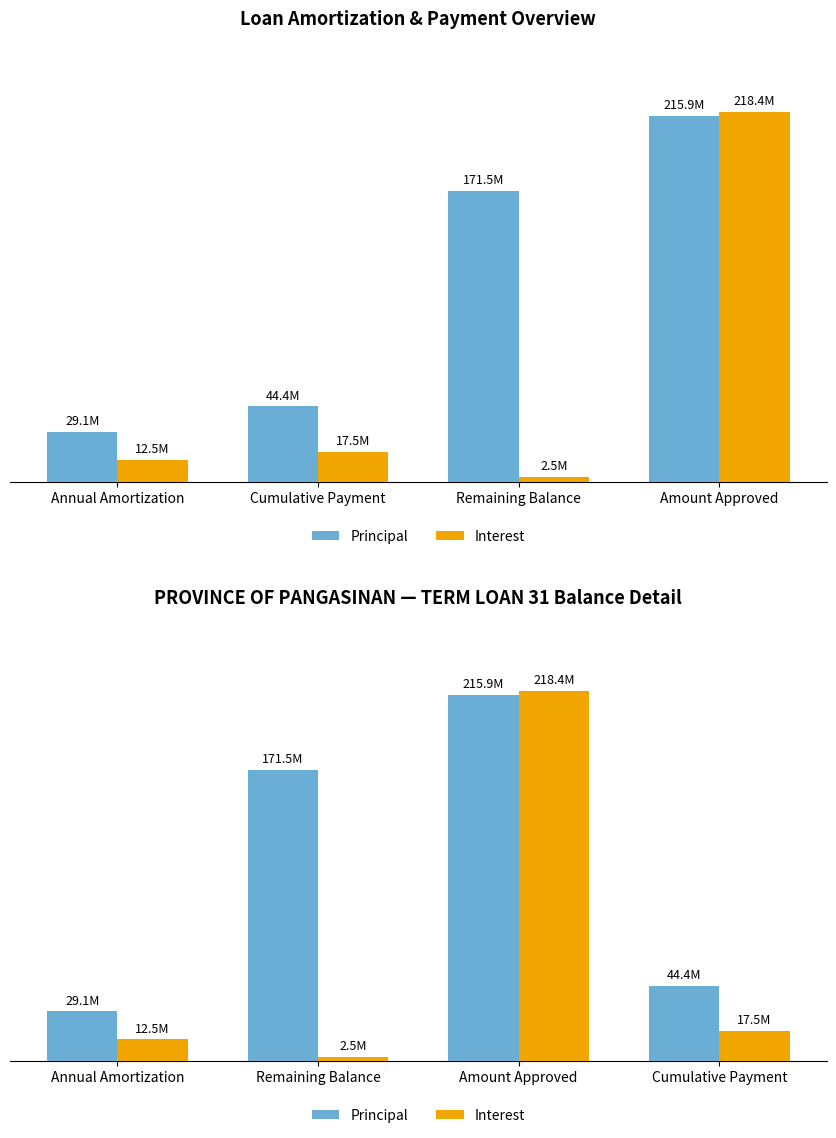

What is the value of the Principal bar at the 4th from the left?

44387527.4